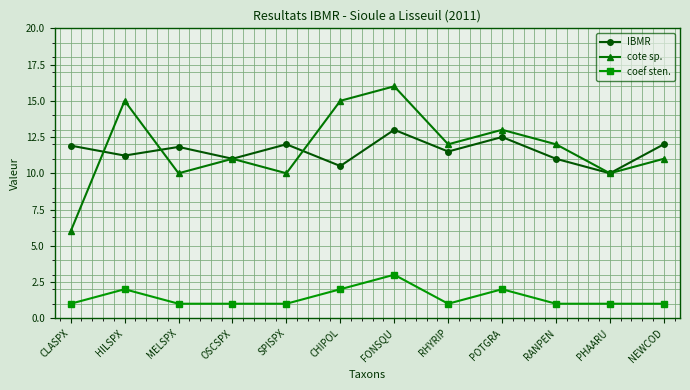

What is the difference between the highest and lowest values at RANPEN?

11.0